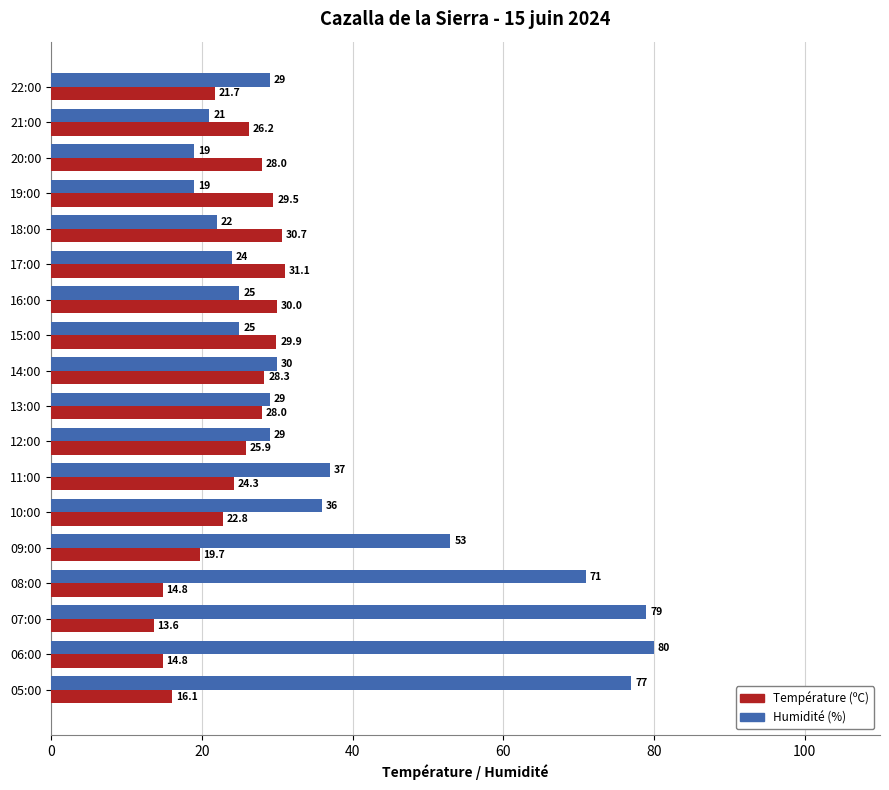

Where is Température (ºC) nearest to the value 22?

22:00